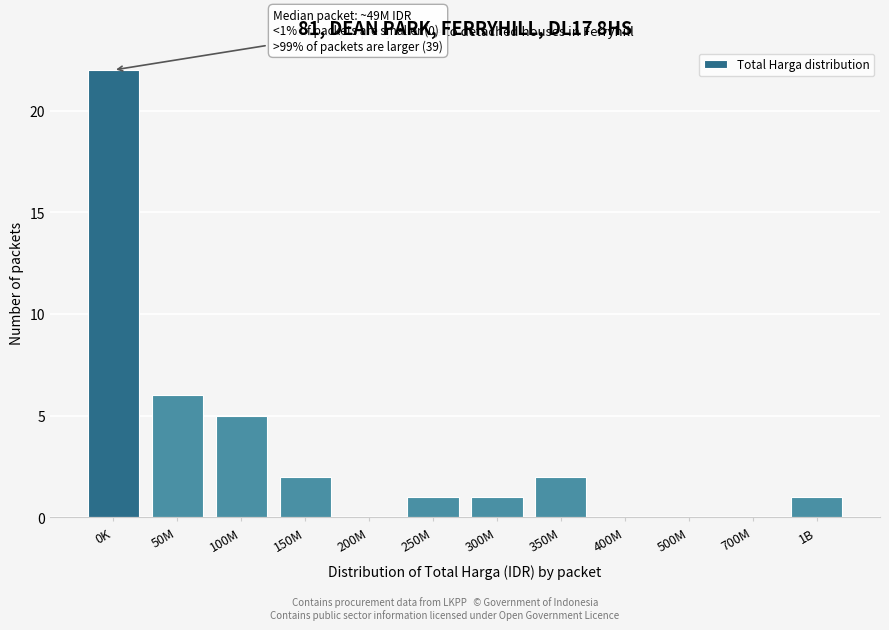

Reading left to right, what are all the values shown in this chart?

0K=22	50M=6	100M=5	150M=2	200M=0	250M=1	300M=1	350M=2	400M=0	500M=0	700M=0	1B=1